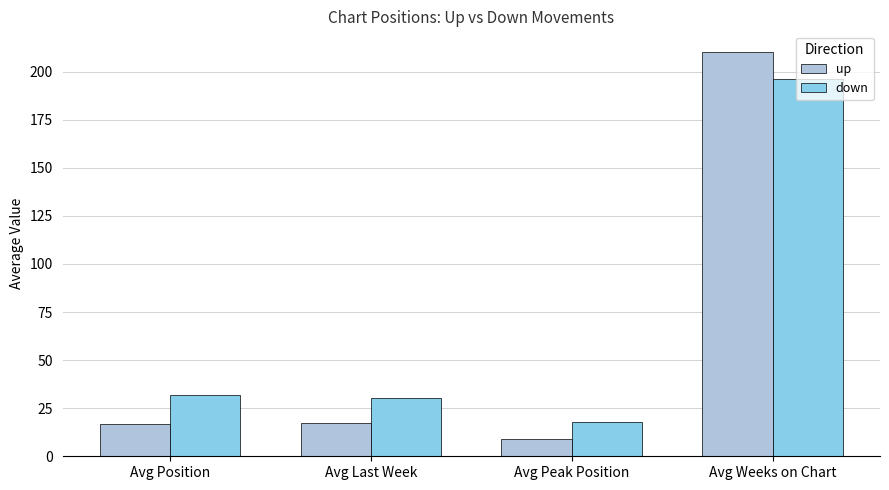

The value of up at Avg Peak Position is 8.9. True or false?

True